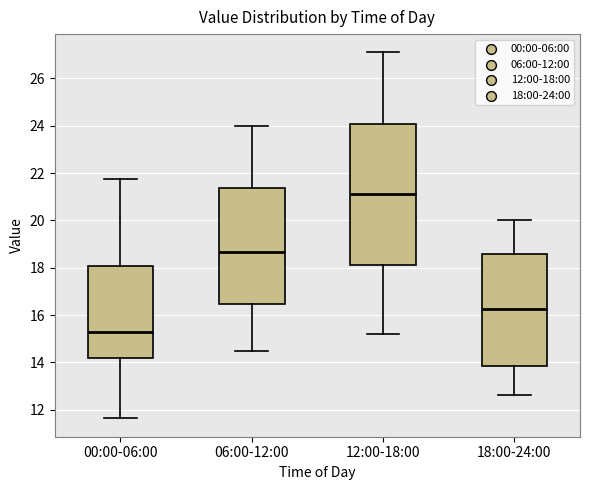

Reading left to right, read every box against the y-axis: the position of its median line, the range the box covers, and the ends of its whiskers. The values are not printed on the chart, so give them approximately, as read against the axis.

00:00-06:00: median 15.2, box 14.2 to 18.0, whiskers 11.6 to 21.8
06:00-12:00: median 18.6, box 16.4 to 21.4, whiskers 14.6 to 24.0
12:00-18:00: median 21.2, box 18.2 to 24.0, whiskers 15.2 to 27.2
18:00-24:00: median 16.2, box 13.8 to 18.6, whiskers 12.6 to 20.0